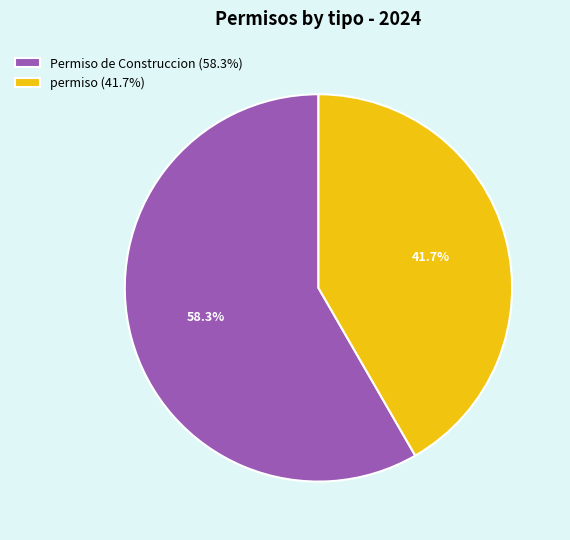

Approximately how many times larger is the value at permiso compared to Permiso de Construccion?

0.7